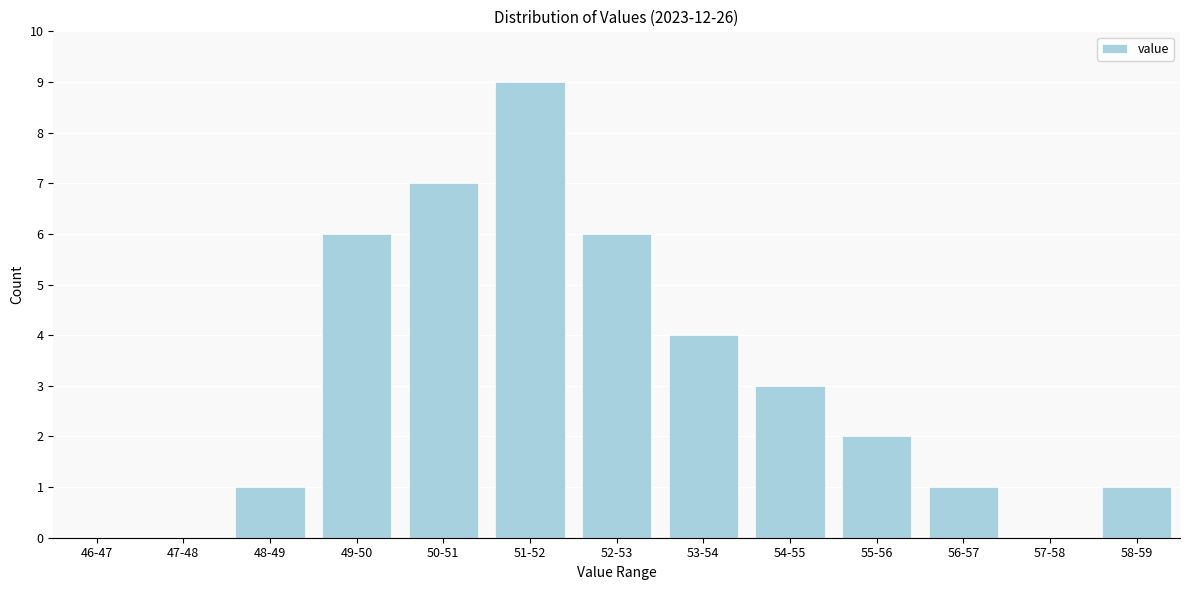

Reading right to left, extract all data points from this chart.

58-59=1	57-58=0	56-57=1	55-56=2	54-55=3	53-54=4	52-53=6	51-52=9	50-51=7	49-50=6	48-49=1	47-48=0	46-47=0